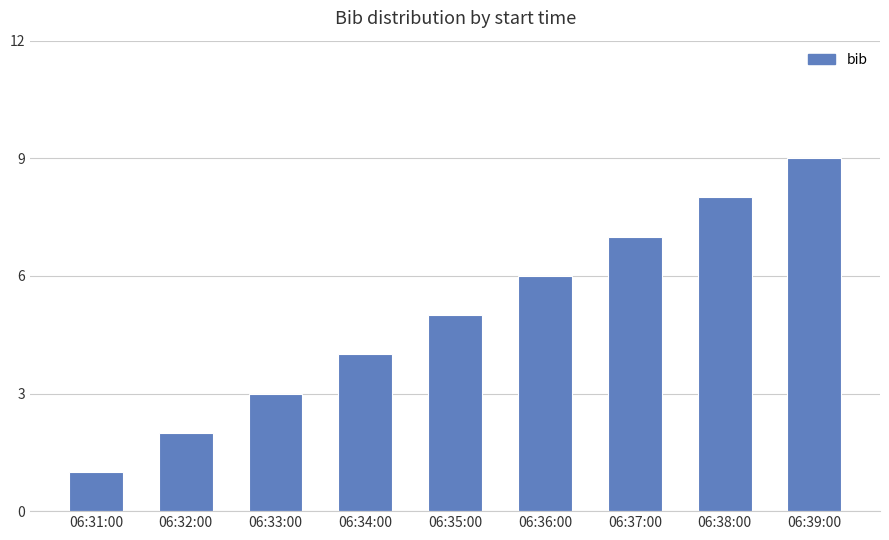

The value at 06:34:00 is 2. True or false?

False